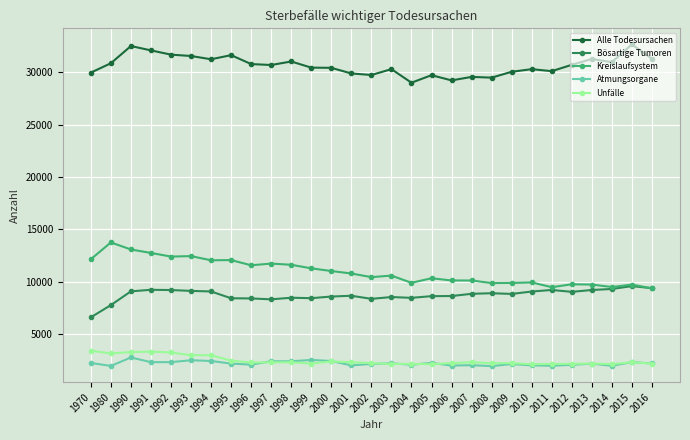

Is the value of Atmungsorgane at 2009 greater than the value of Bösartige Tumoren at 2012?

No